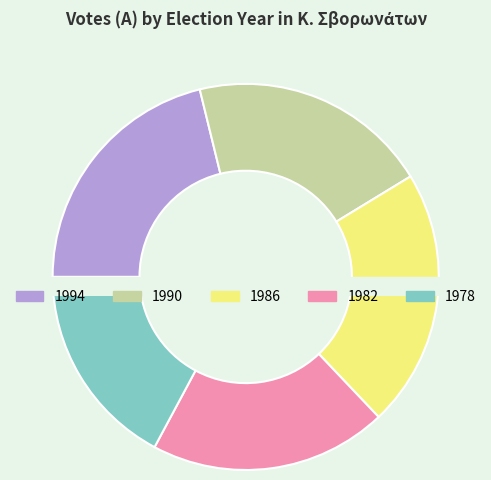

True or false: 1986 accounts for 13% of the total.

False